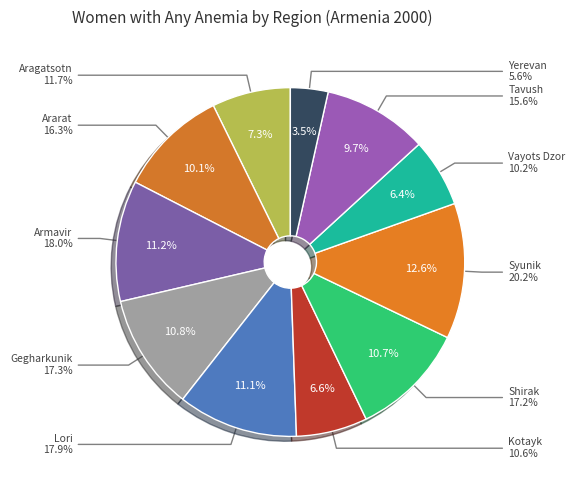

To the nearest percent, what is the average slice percentage?

9%